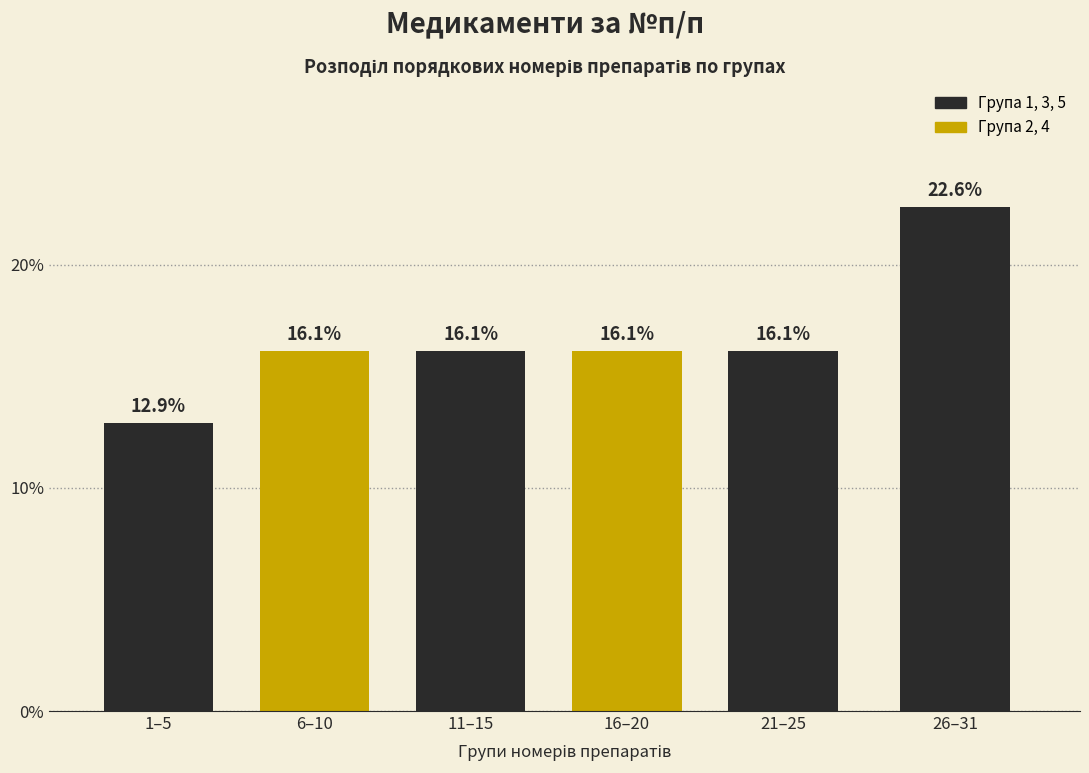

Reading left to right, what are all the values shown in this chart?

12.9	16.1	16.1	16.1	16.1	22.6